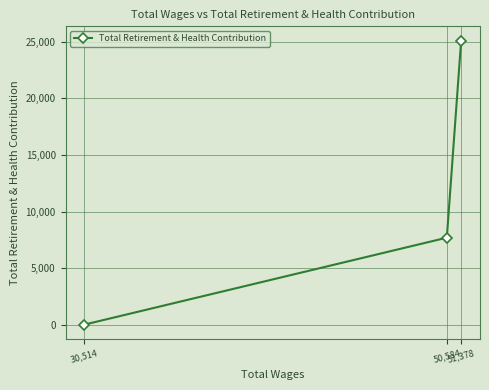

Between 51,378 and 30,514, which is larger?

51,378